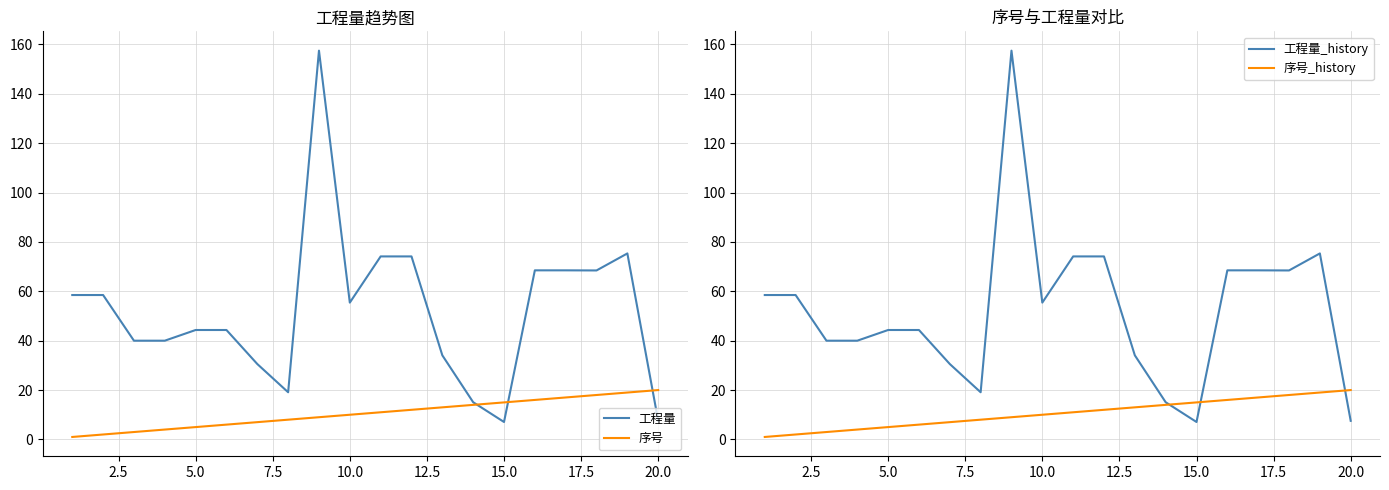

What is the difference between the second highest and minimum values in the 工程量 series?

68.3